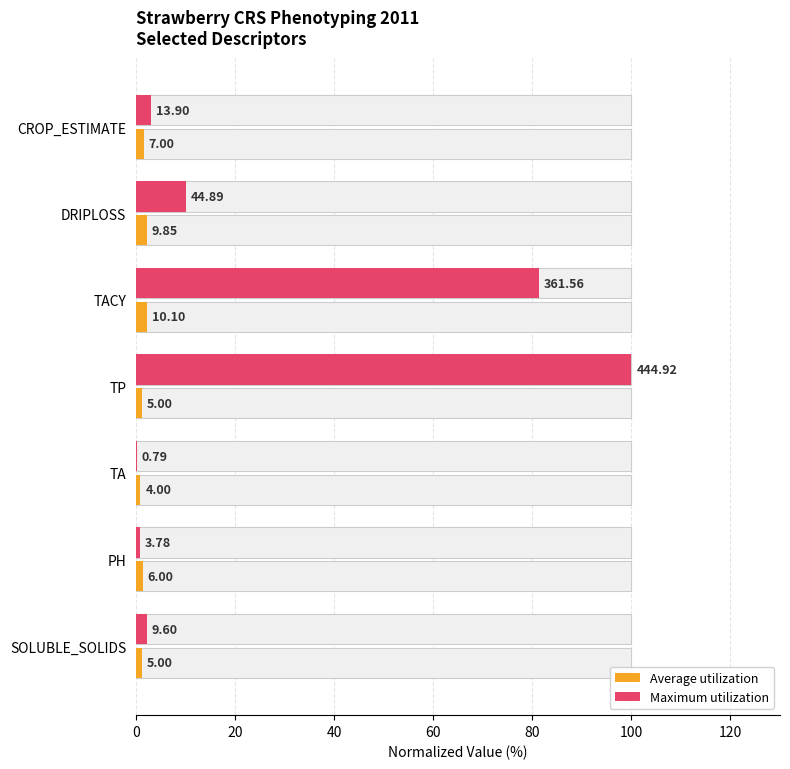

True or false: Average utilization has a value of 1.6 at CROP_ESTIMATE.

True